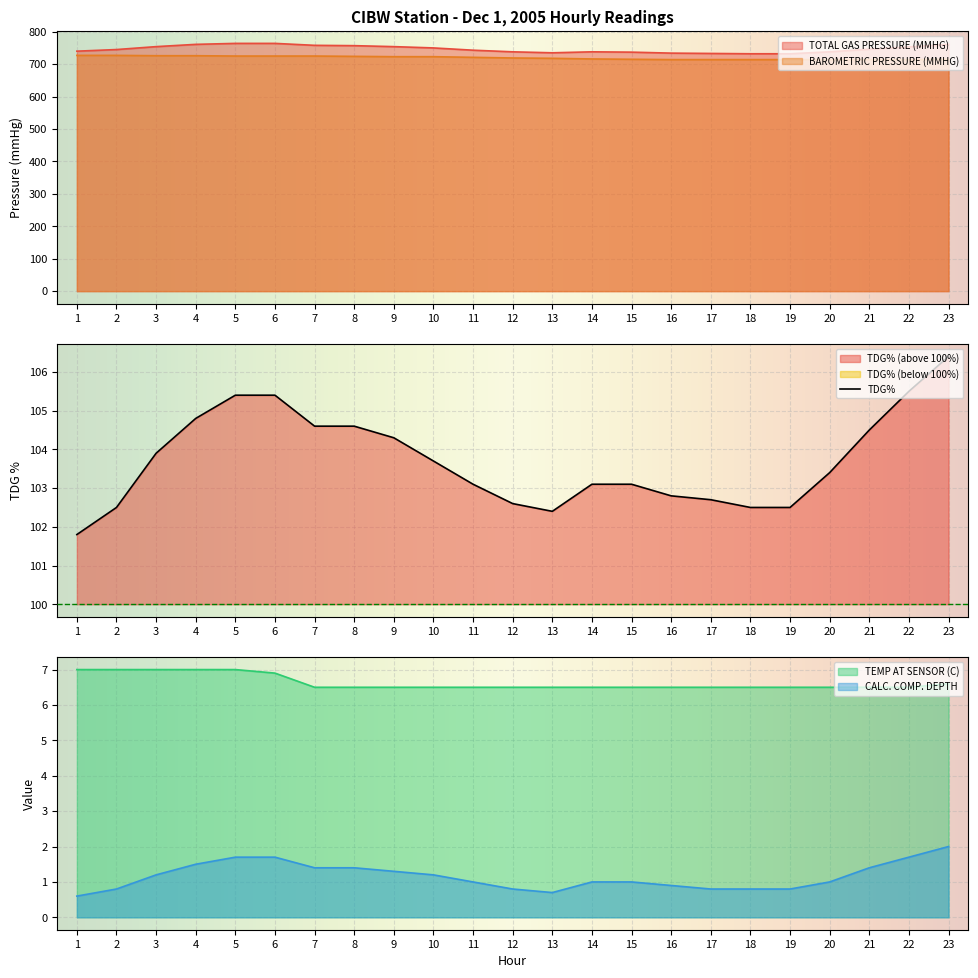

True or false: BAROMETRIC PRESSURE (MMHG) and CALC. COMP. DEPTH intersect in this chart.

False